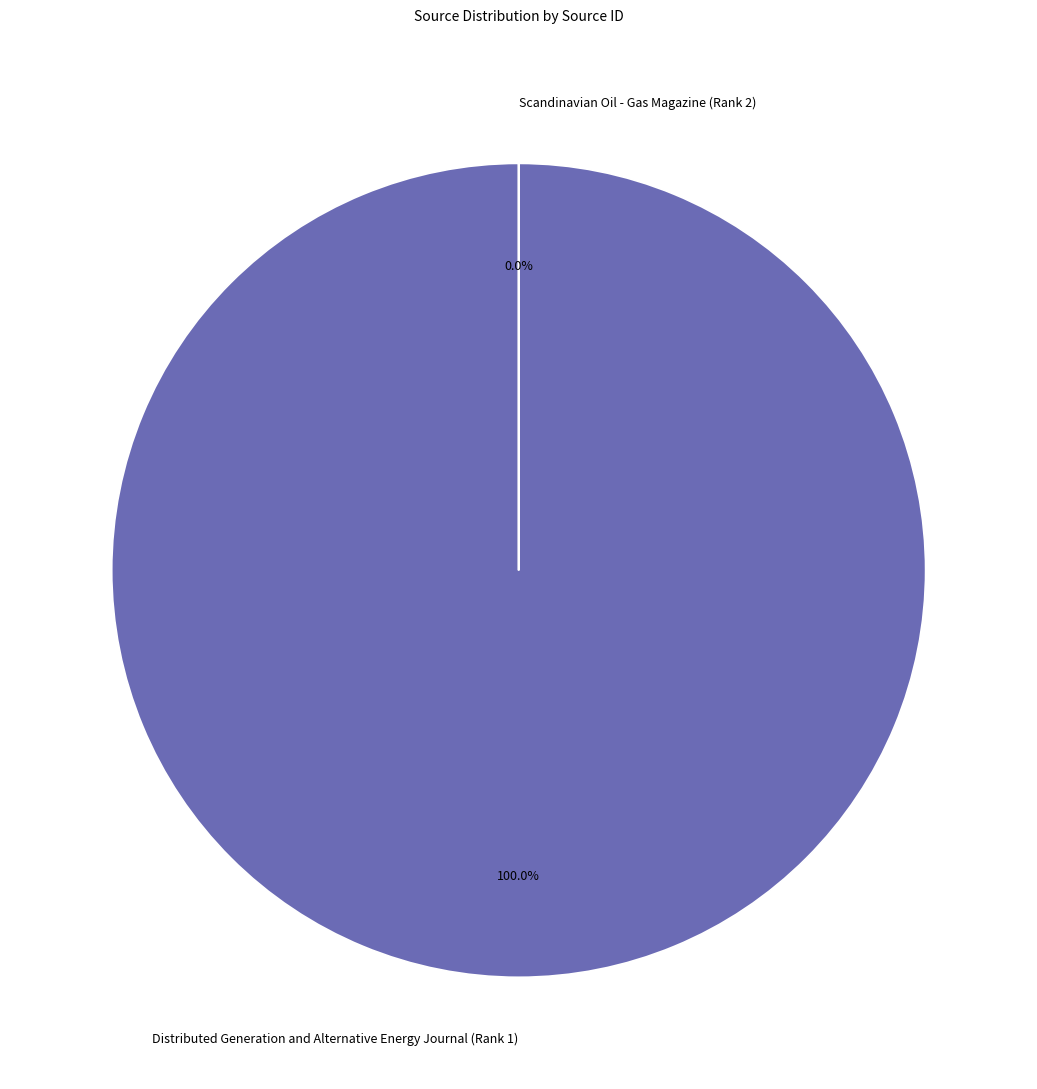

Rank the categories by value from lowest to highest.

Scandinavian Oil - Gas Magazine (Rank 2), Distributed Generation and Alternative Energy Journal (Rank 1)